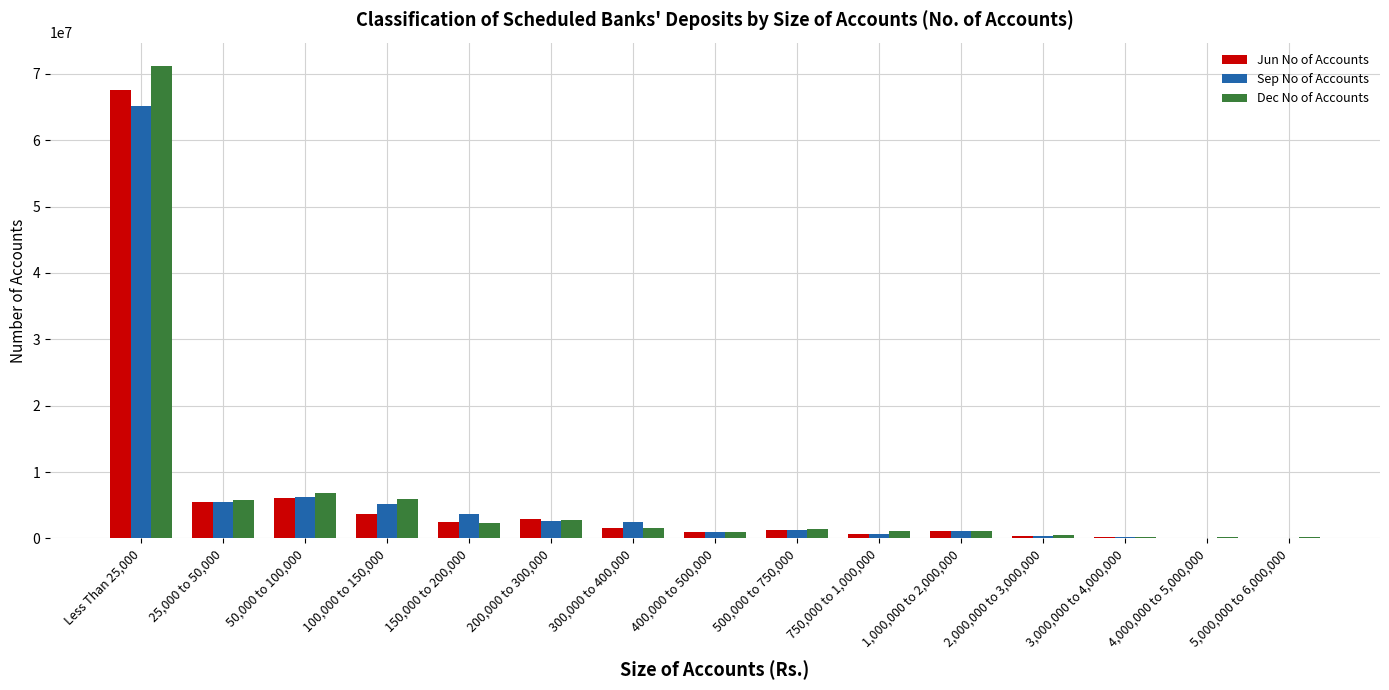

What is the sum of all Jun No of Accounts values?

94567882